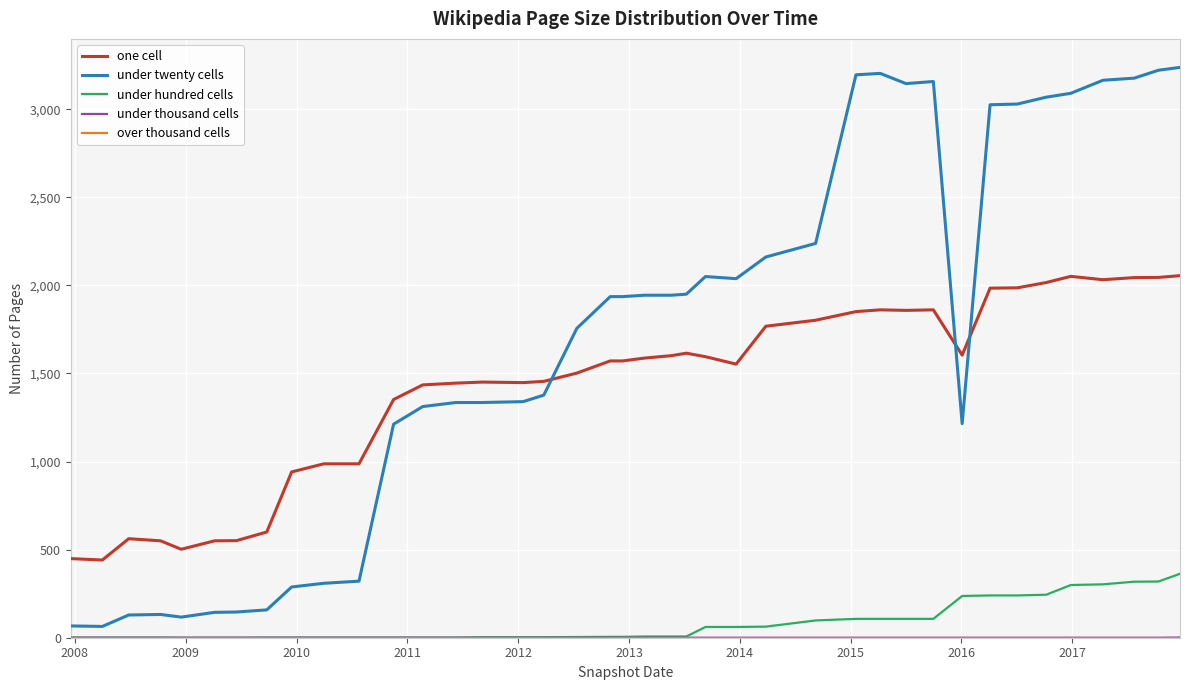

What is the sum of all one cell values?

57119